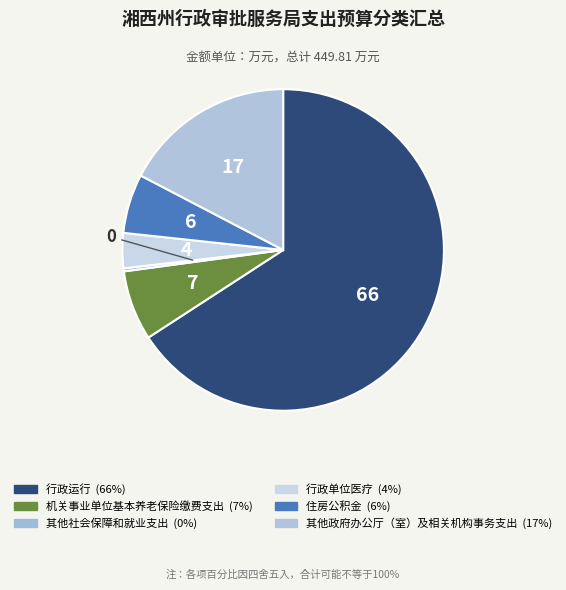

Is the sum of 行政运行 and 其他社会保障和就业支出 greater than half?

Yes